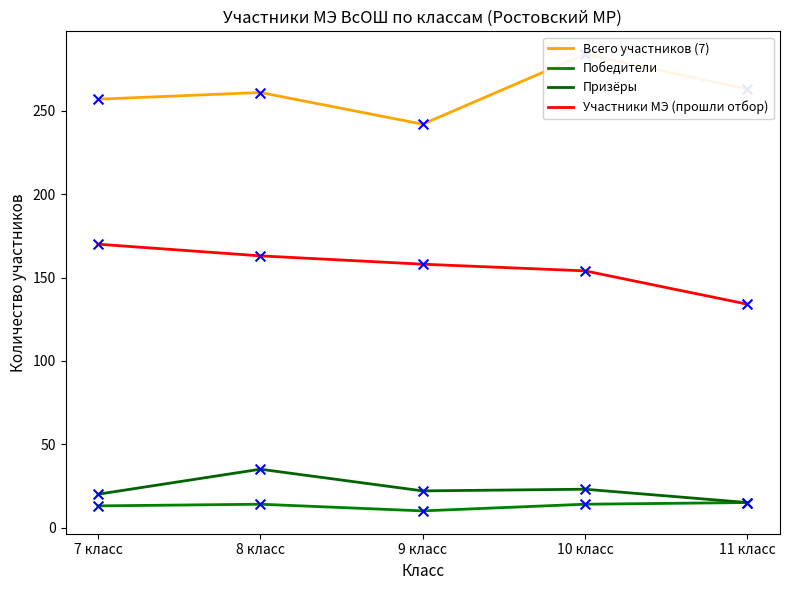

Which series contains the highest Y value?

Всего участников (7)